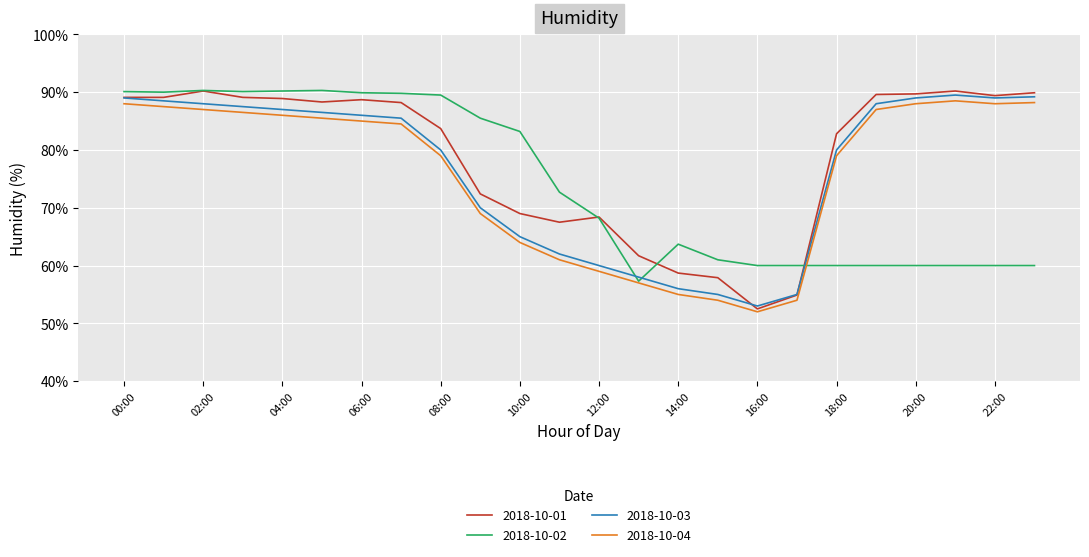

What is the minimum value shown in the chart?

52.0